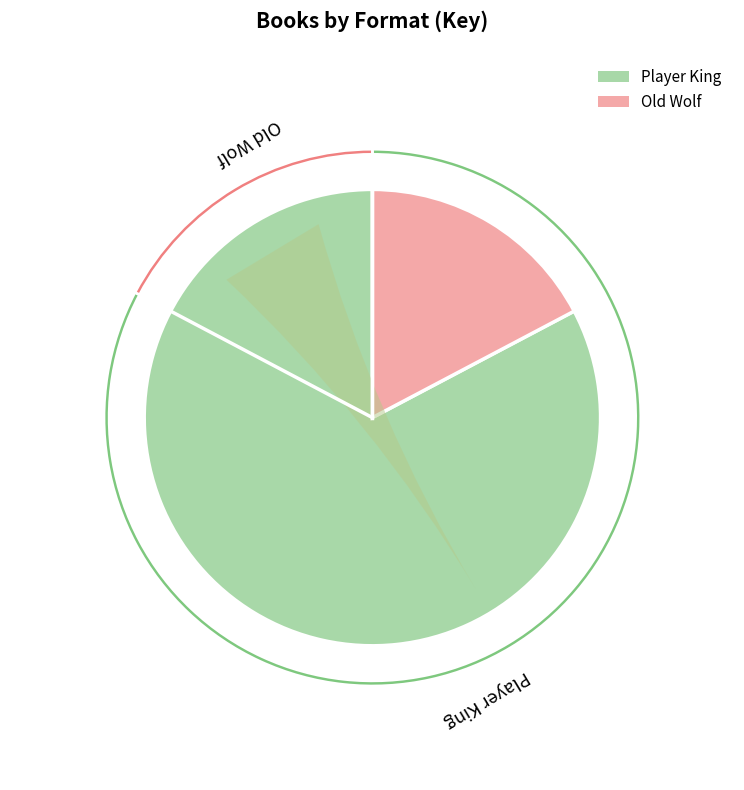

What is the change in value from Player King to Old Wolf?

-379968557